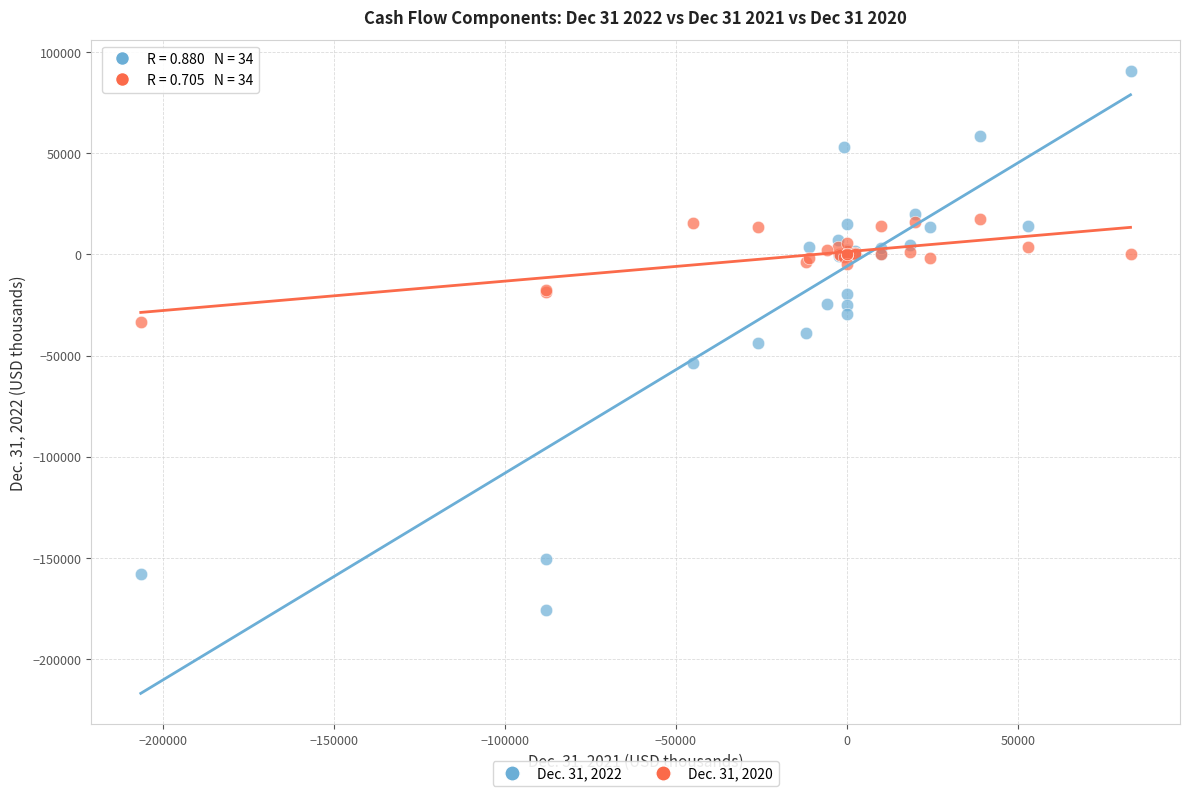

Which series has the largest Y range (max minus min)?

Dec. 31, 2022